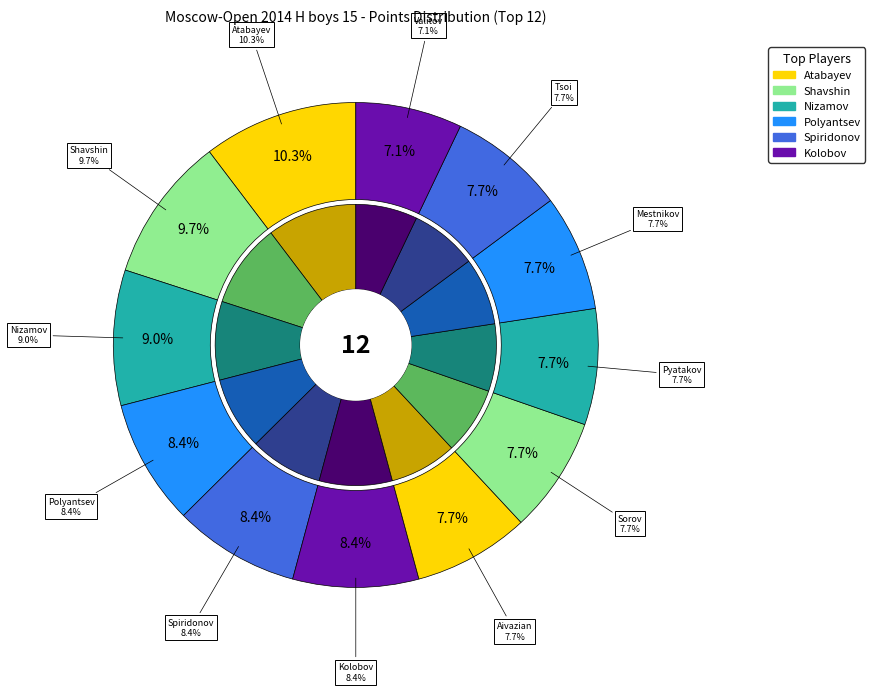

Which category has the biggest portion of the pie?

Atabayev Saparmyrat